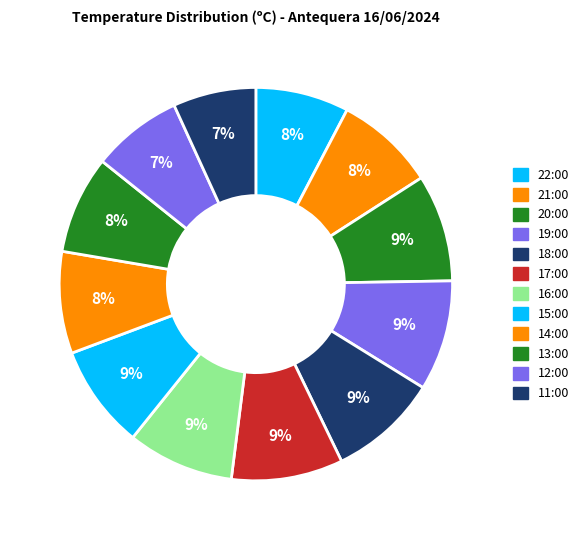

What portion of the pie excludes 12:00?

92.6%